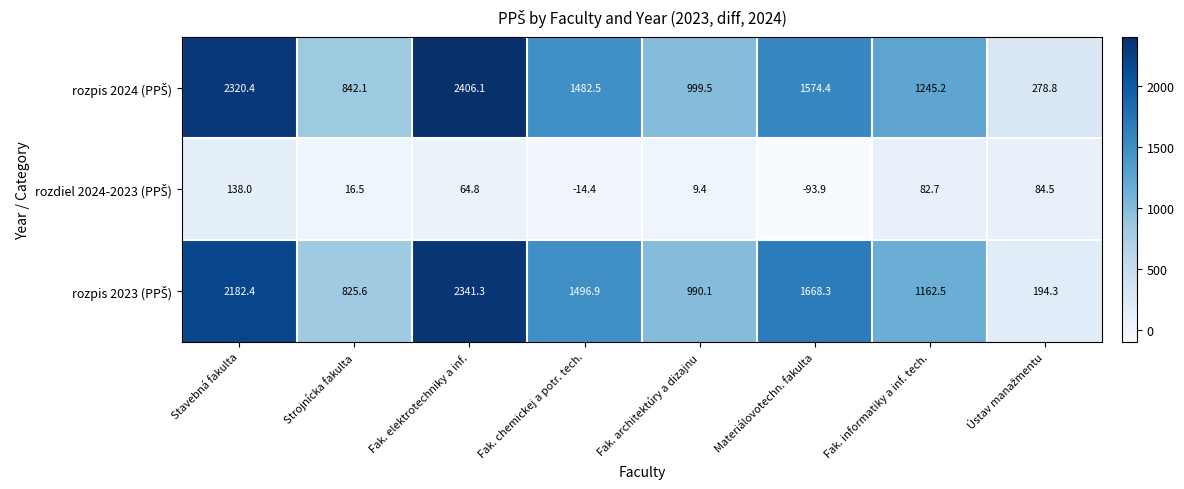

At how many categories does at least one series exceed 1627?

3